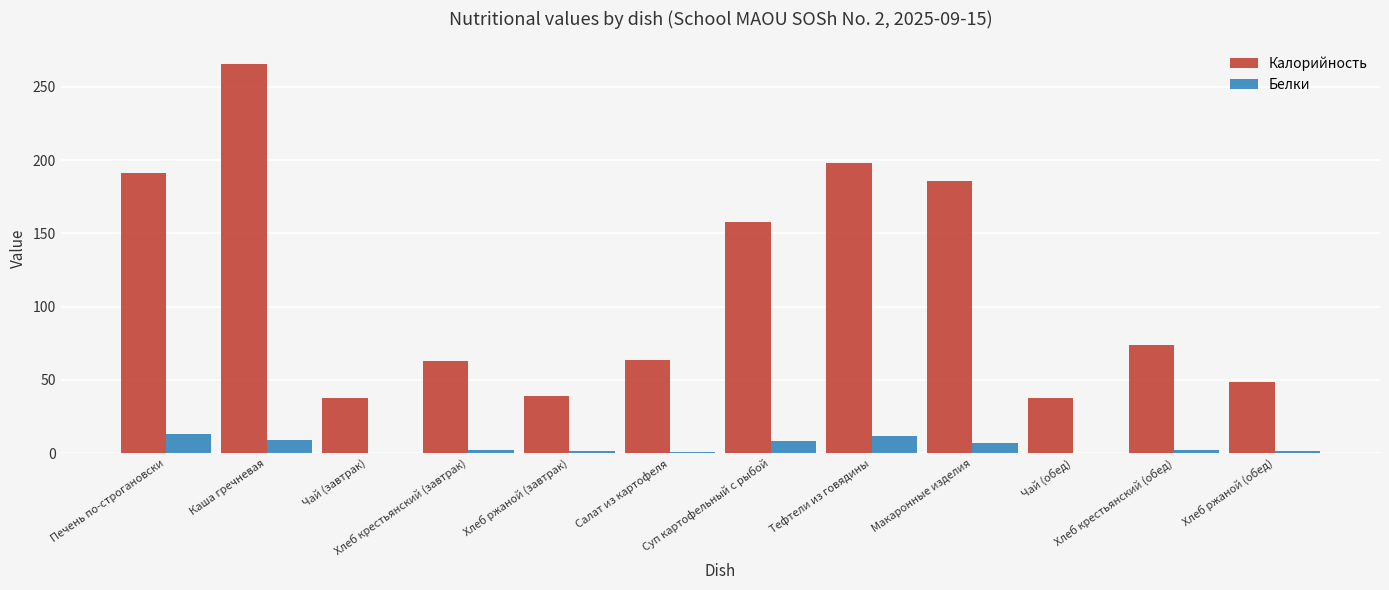

Are the bars grouped side by side (vs. stacked)?

Yes